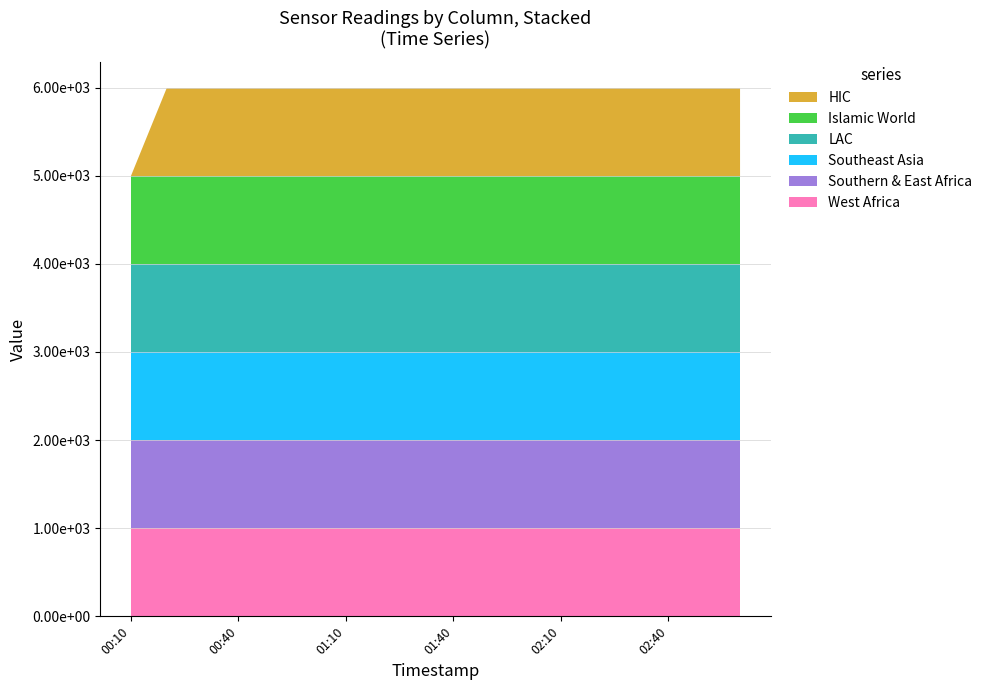

Does the chart have visible grid lines?

Yes